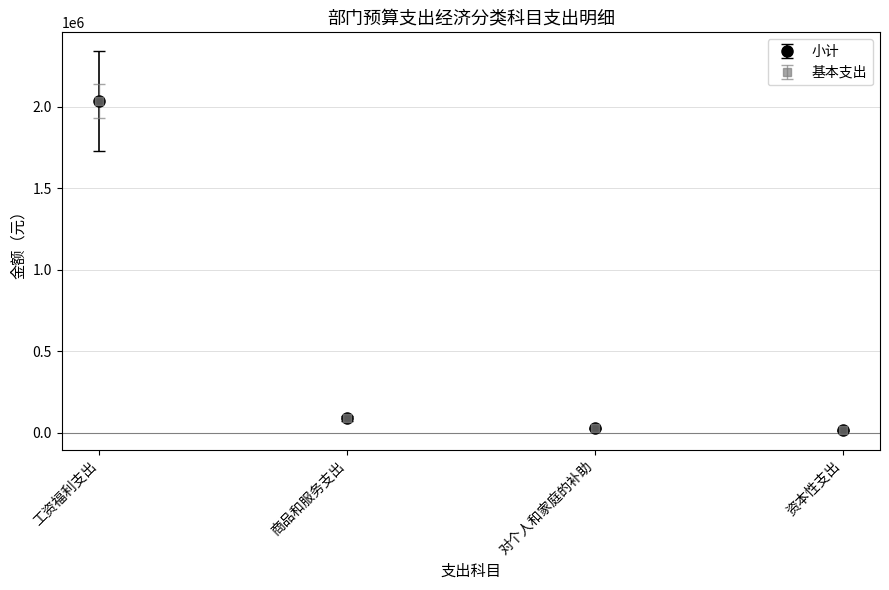

Which series has the largest range (max minus min)?

小计